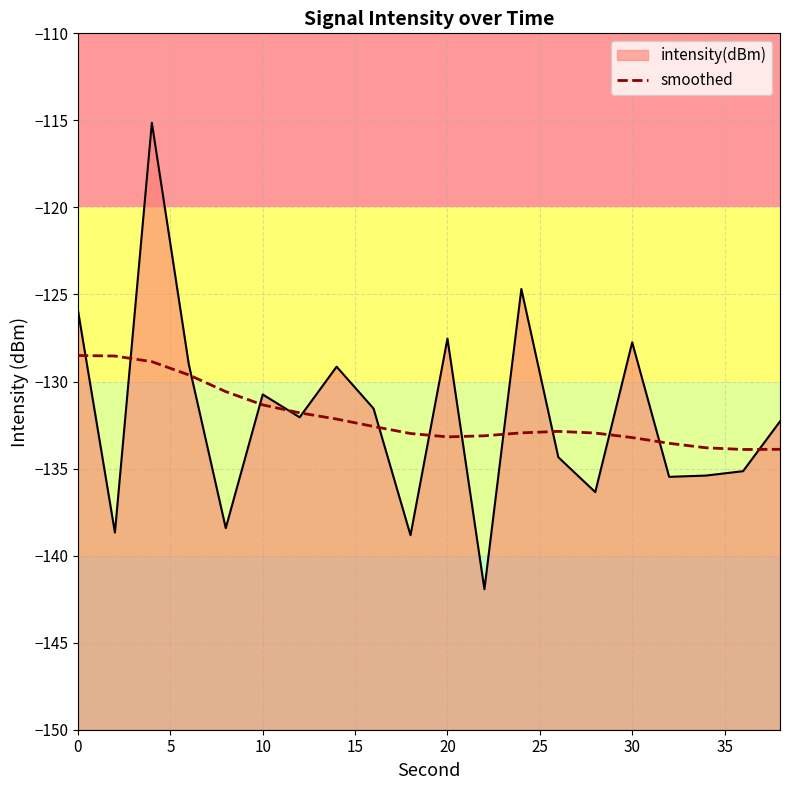

The value at 20 is -55.0. True or false?

False